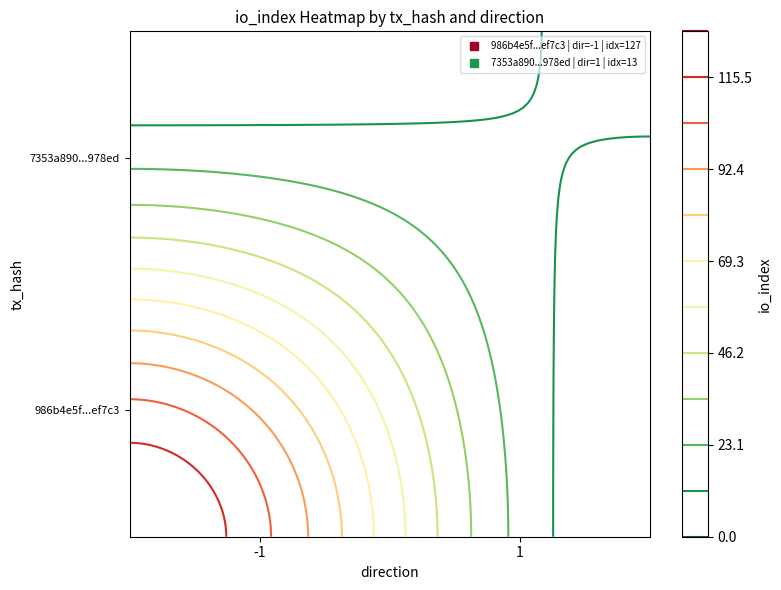

Reading right to left, extract all data points from this chart.

986b4e5f7ba5be4a7be8e4486c01dfcf23ef7c3: io_index=127	direction=-1
7353a890c8fbcf9f97fa7c58a00e0588f9978ed: io_index=13	direction=1